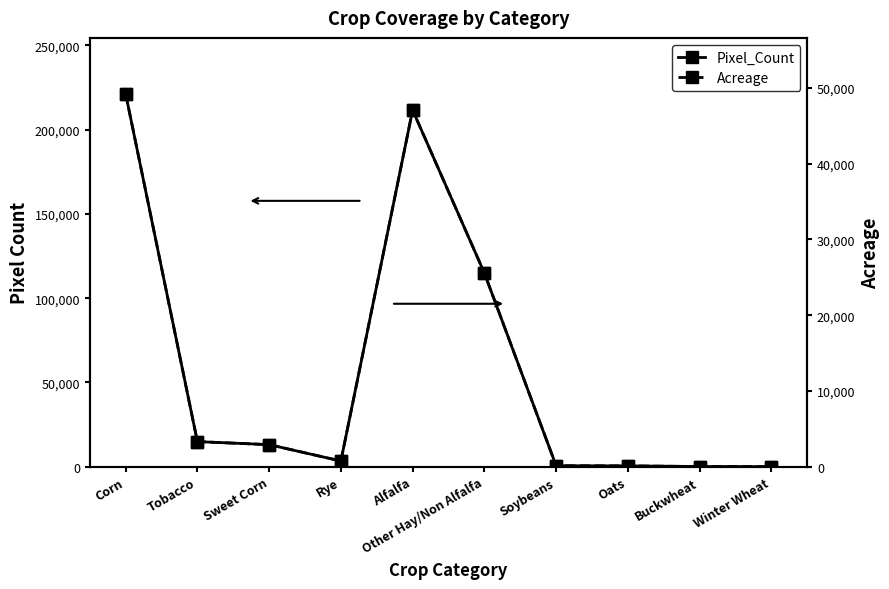

What is the label of the 10th point from the right?

Corn